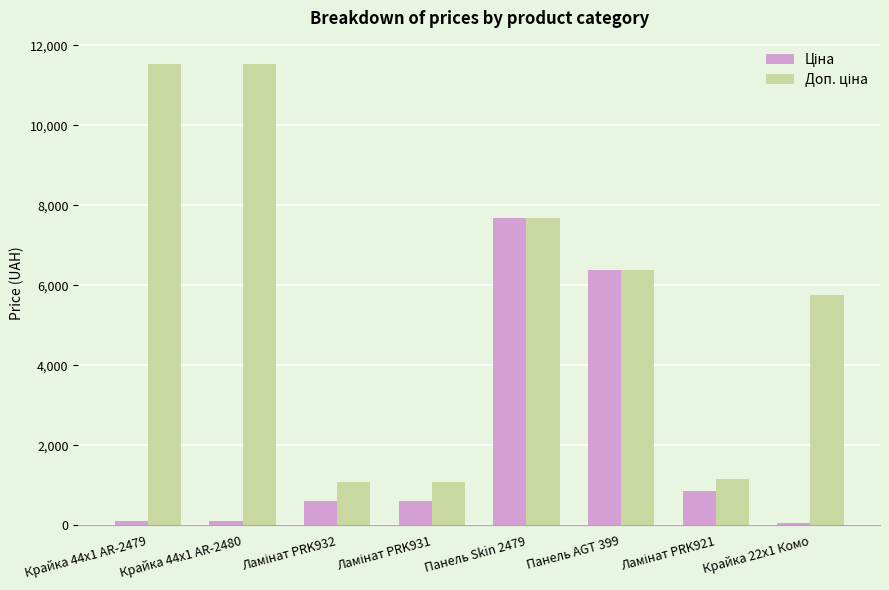

At how many categories does at least one series exceed 5145?

5